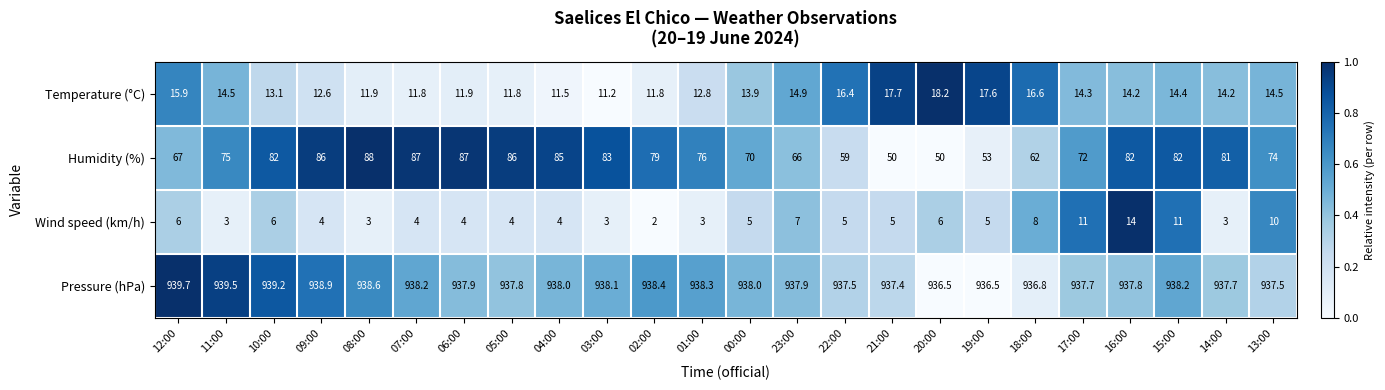

Count the number of categories in the chart.

24